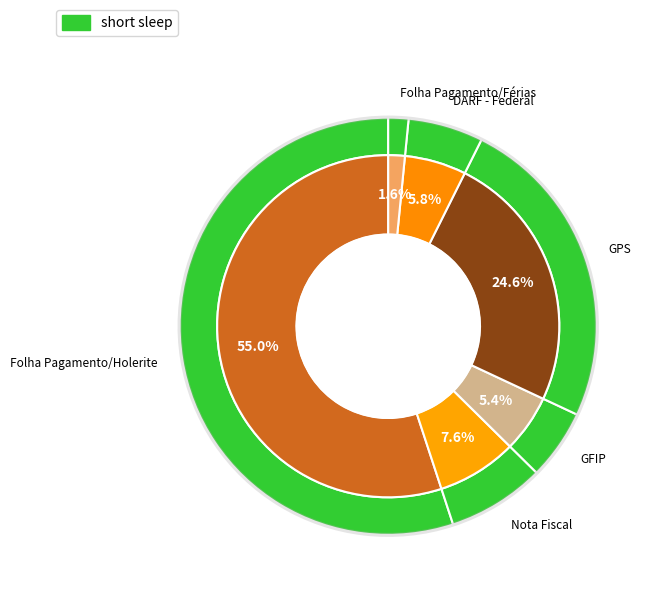

To the nearest percent, what is the combined percentage of Nota Fiscal and Folha Pagamento/Holerite?

63%